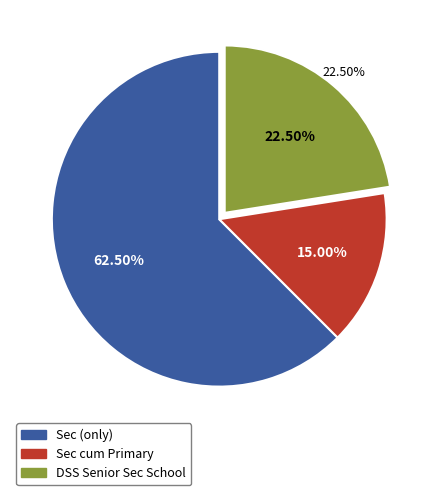

How many slices are in this pie chart?

3